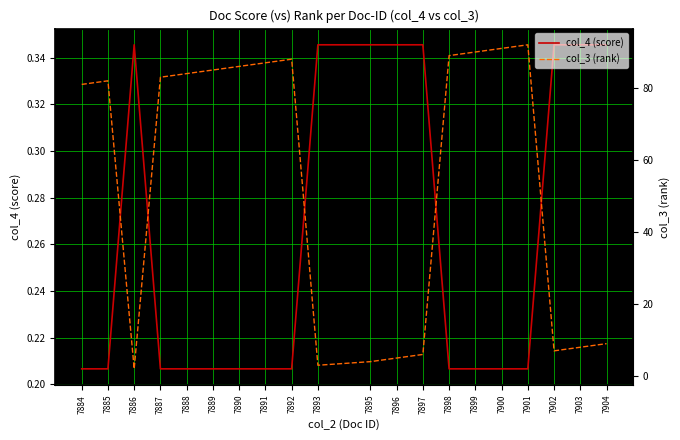

How many lines are shown in the chart?

2